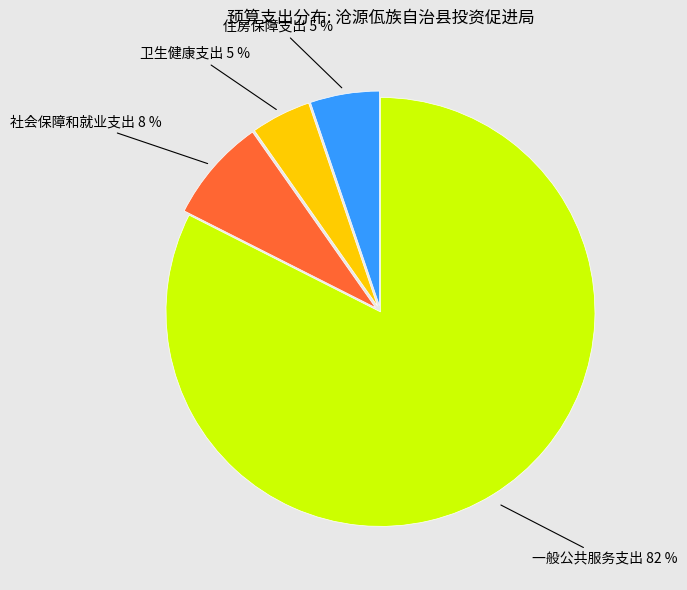

How many slices are in this pie chart?

4